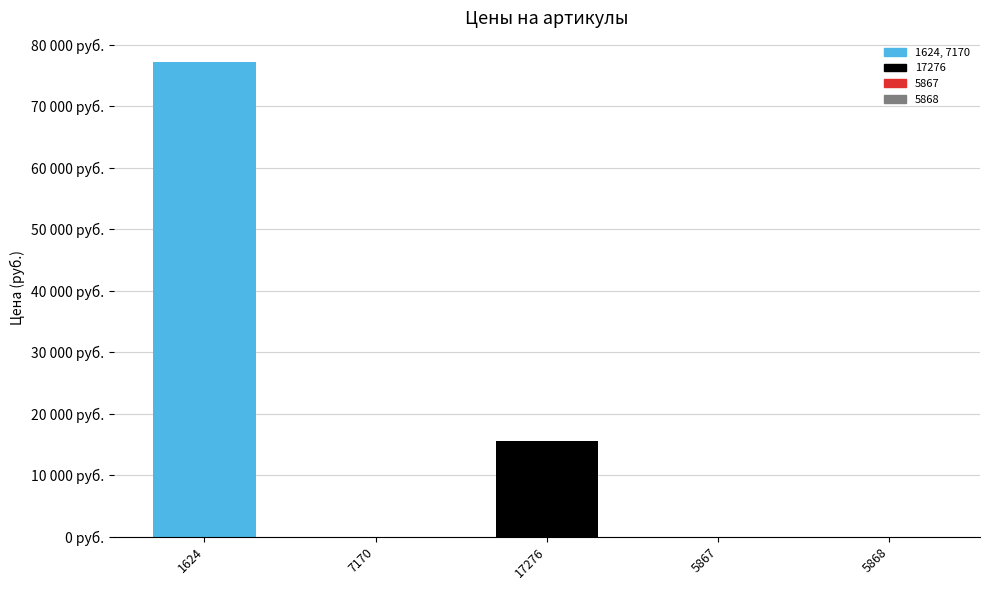

How many values are above zero?

2